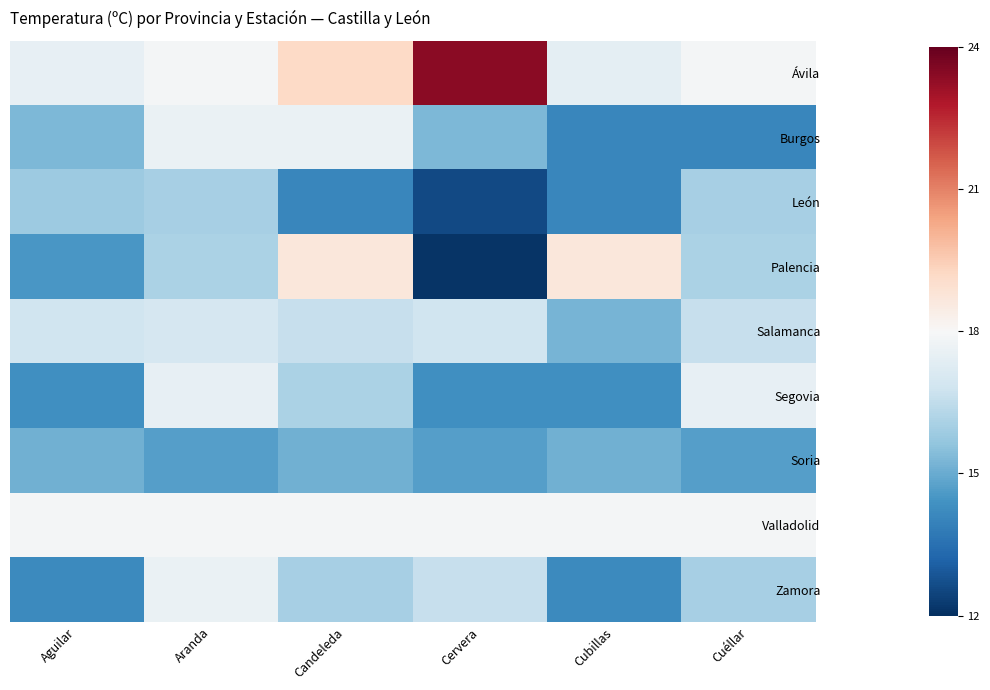

At which category is the sum across all series the highest?

Aranda